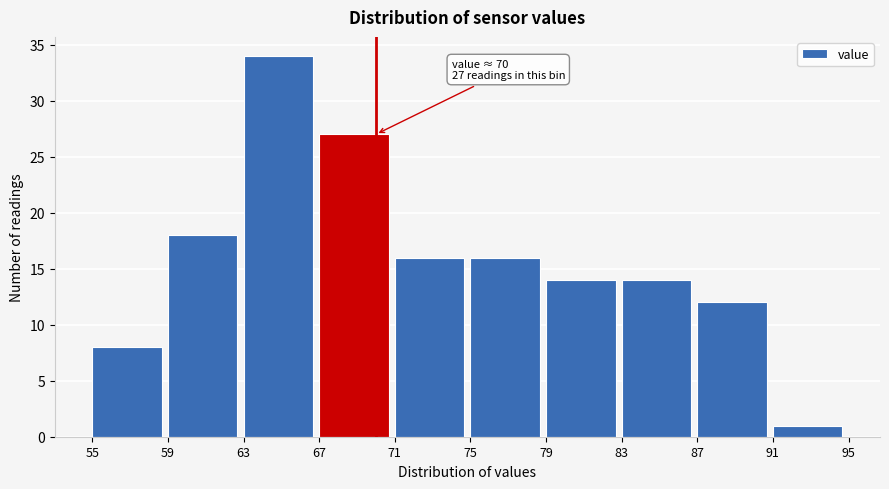

Over which range of the x-axis is the bar tallest?

63 to 67